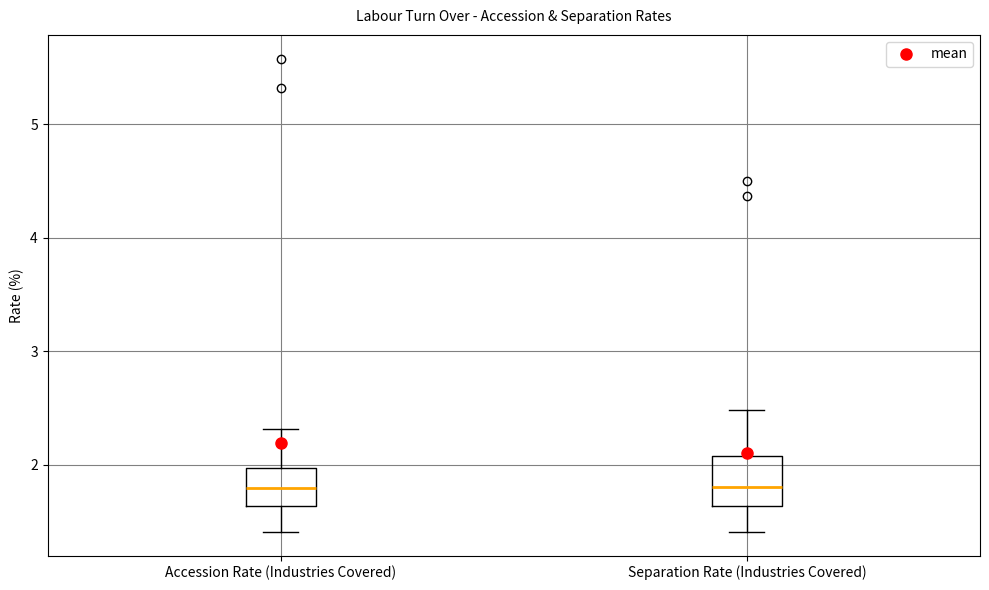

Where does the upper whisker of the box for Separation Rate (Industries Covered) end on the y-axis? The values are not printed on the chart, so give them approximately, as read against the axis.

2.5